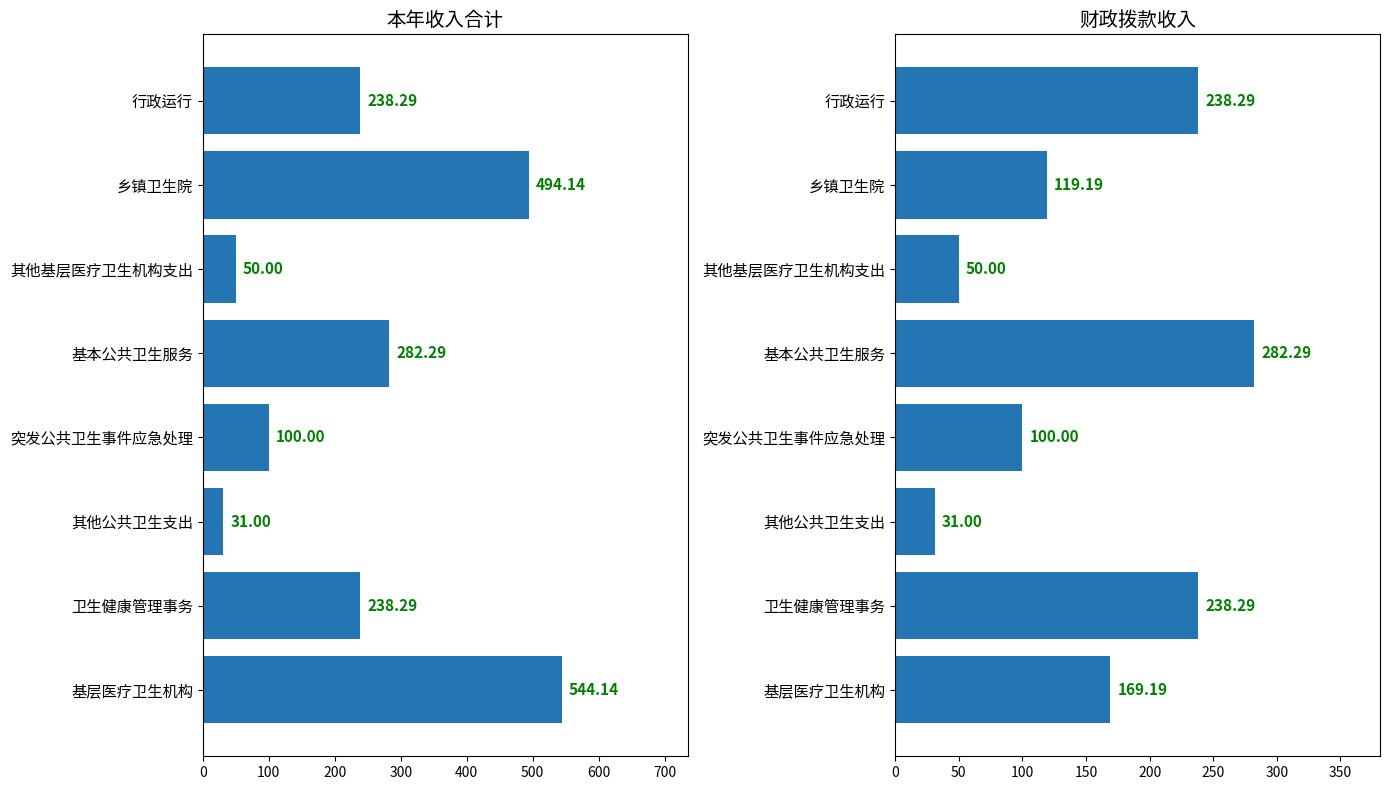

Which series changed the most between 其他基层医疗卫生机构支出 and 卫生健康管理事务?

本年收入合计